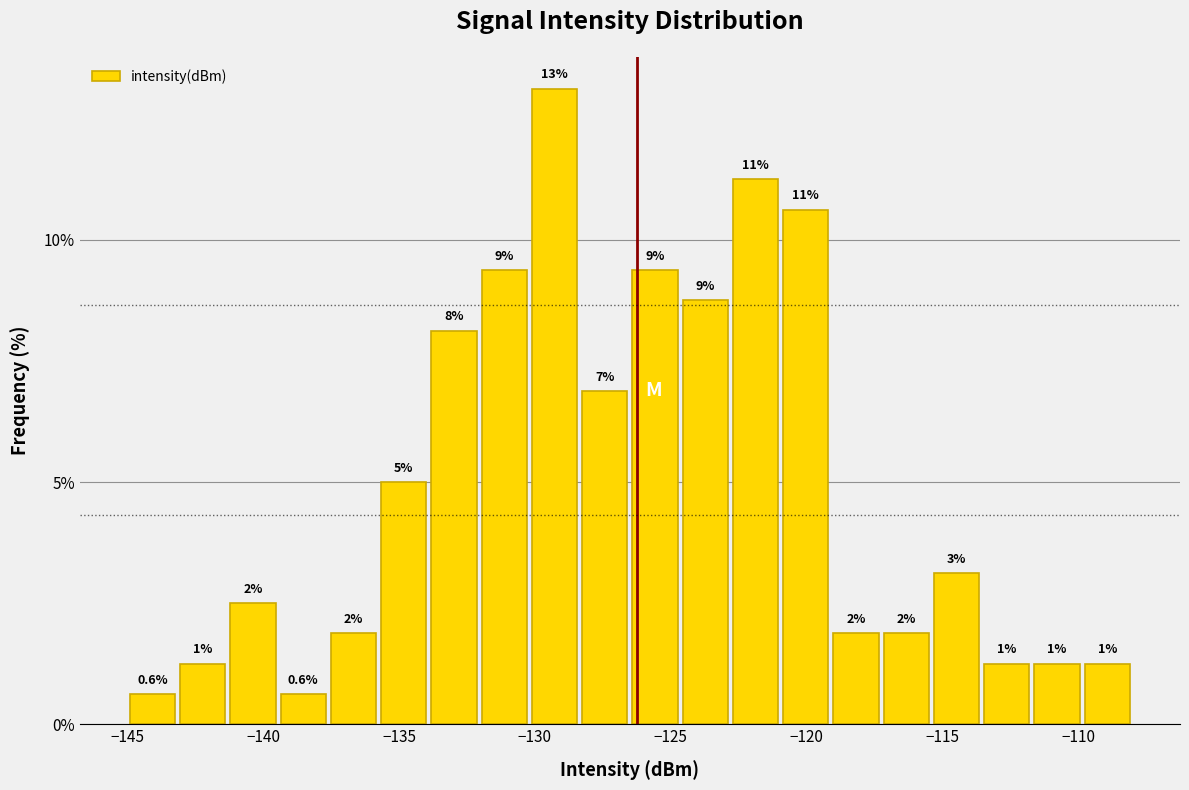

Around what value on the x-axis is the tallest bar? Give the approximate position of its centre, as read against the axis.

-129.5